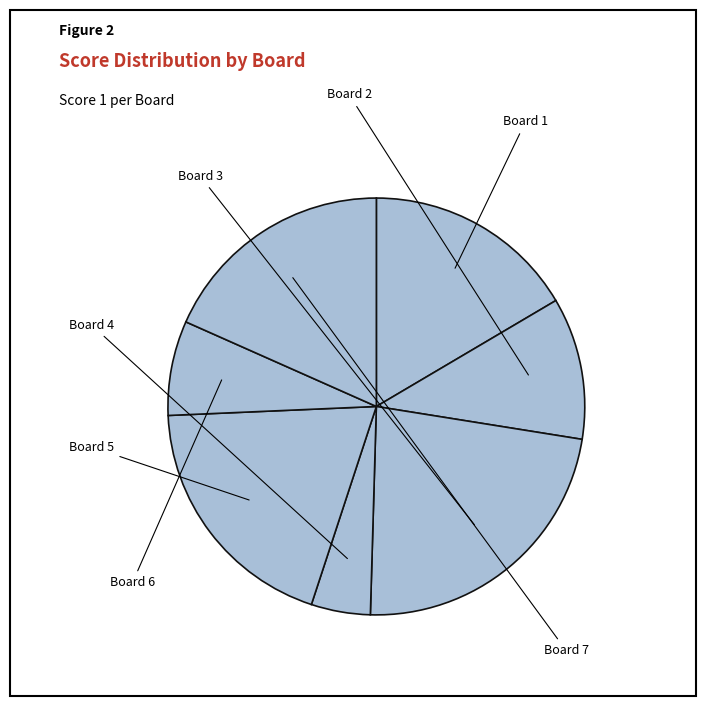

Which category has the smallest portion of the pie?

Board 4